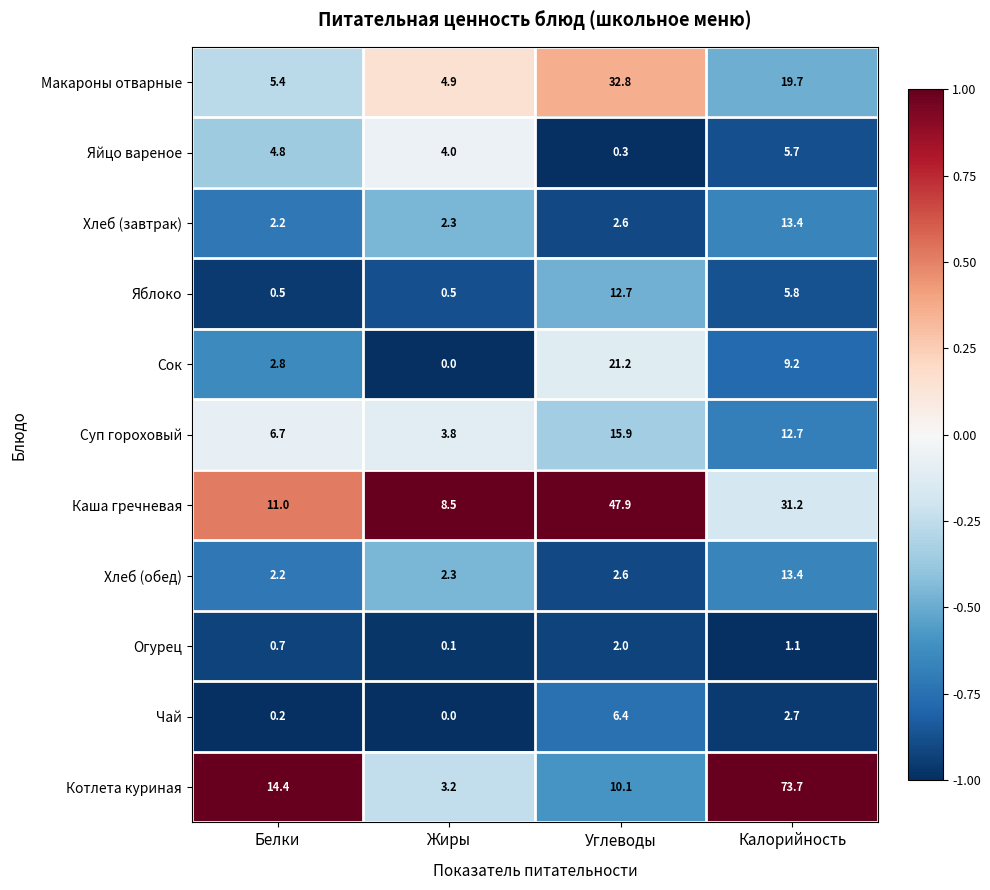

What is the total value across all series at Калорийность?

188.6